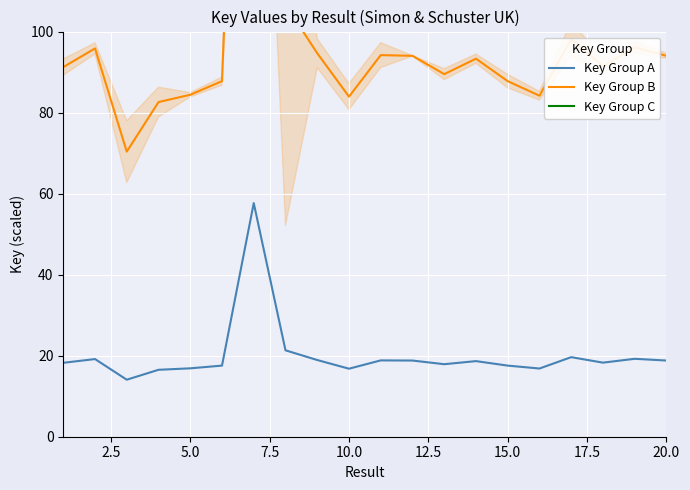

True or false: Key Group A and Key Group B intersect in this chart.

False